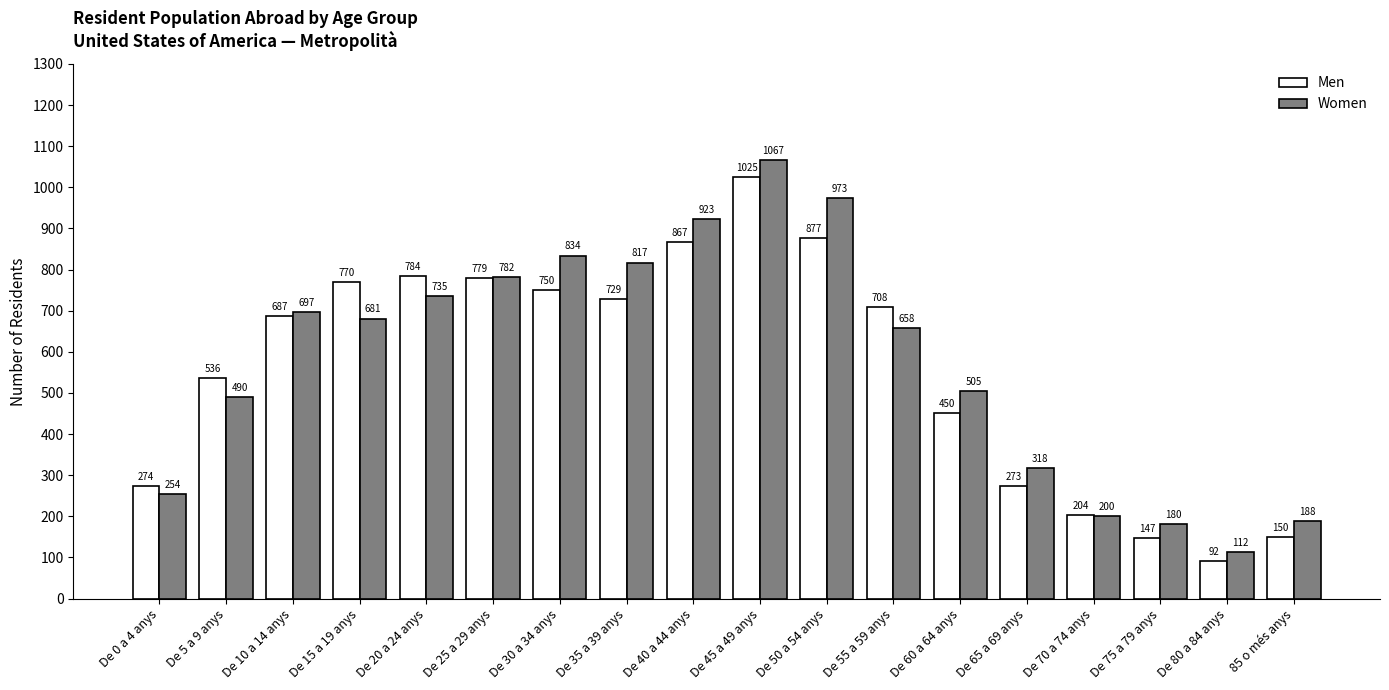

What is the total value across all series at De 5 a 9 anys?

1026